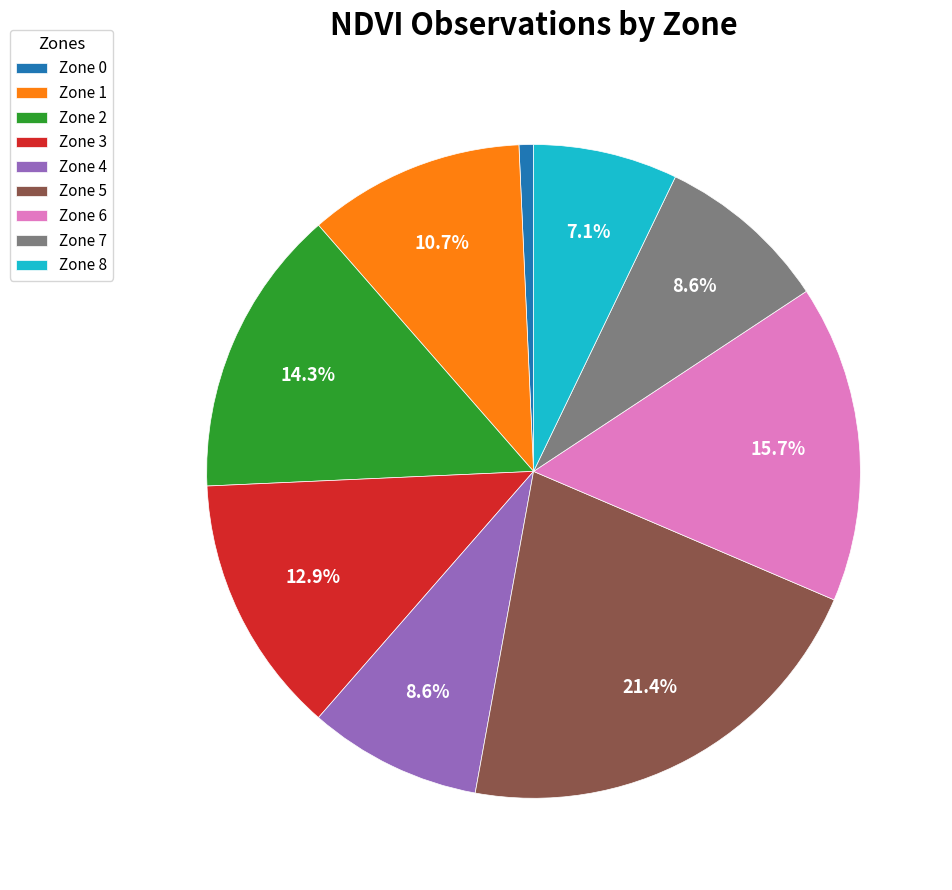

Does any single category account for the majority?

No